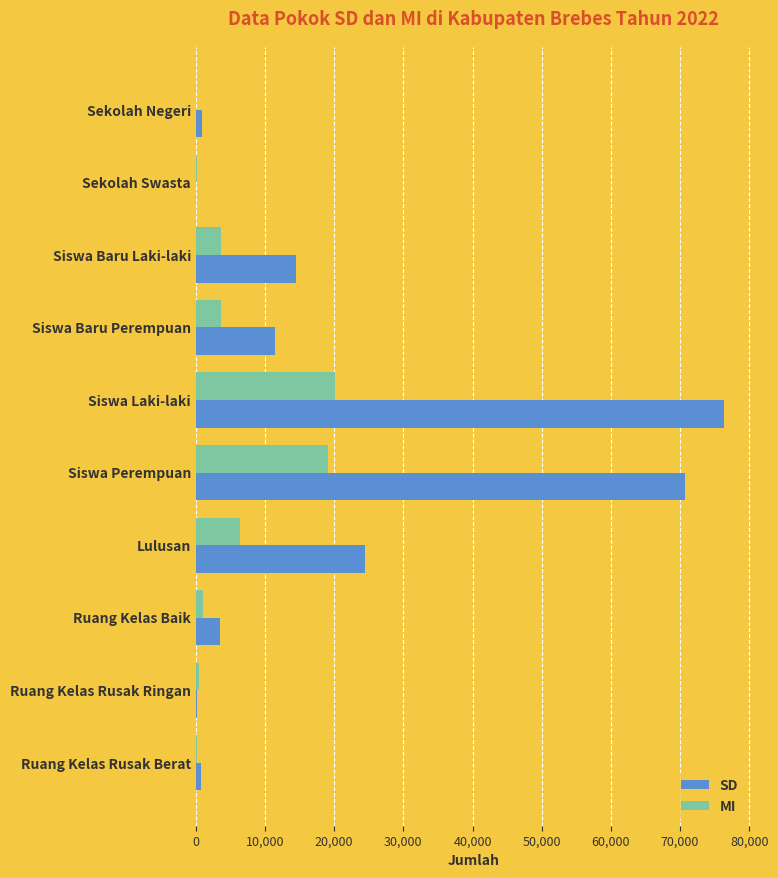

Which series has the largest total across all categories?

SD